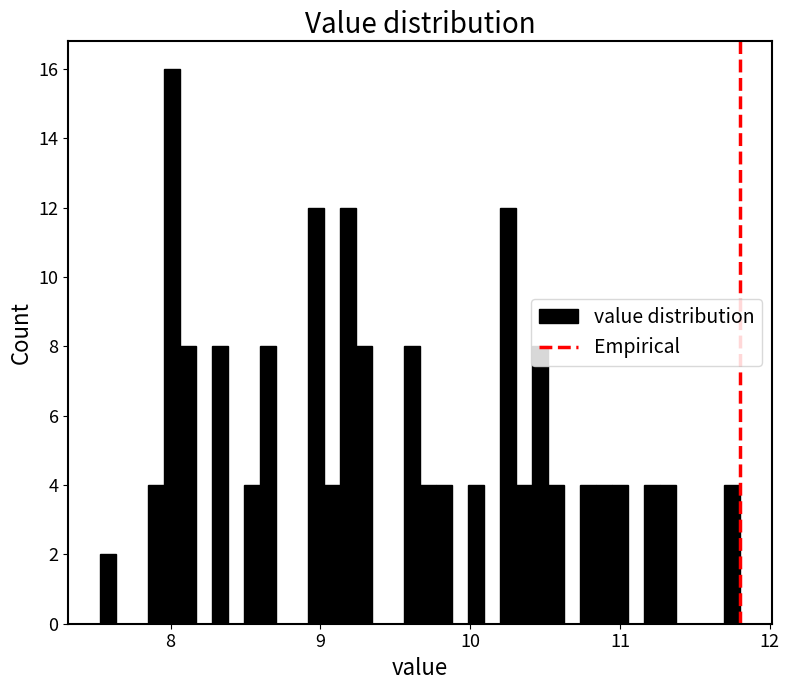

Around what value on the x-axis is the tallest bar? Give the approximate position of its centre, as read against the axis.

8.0